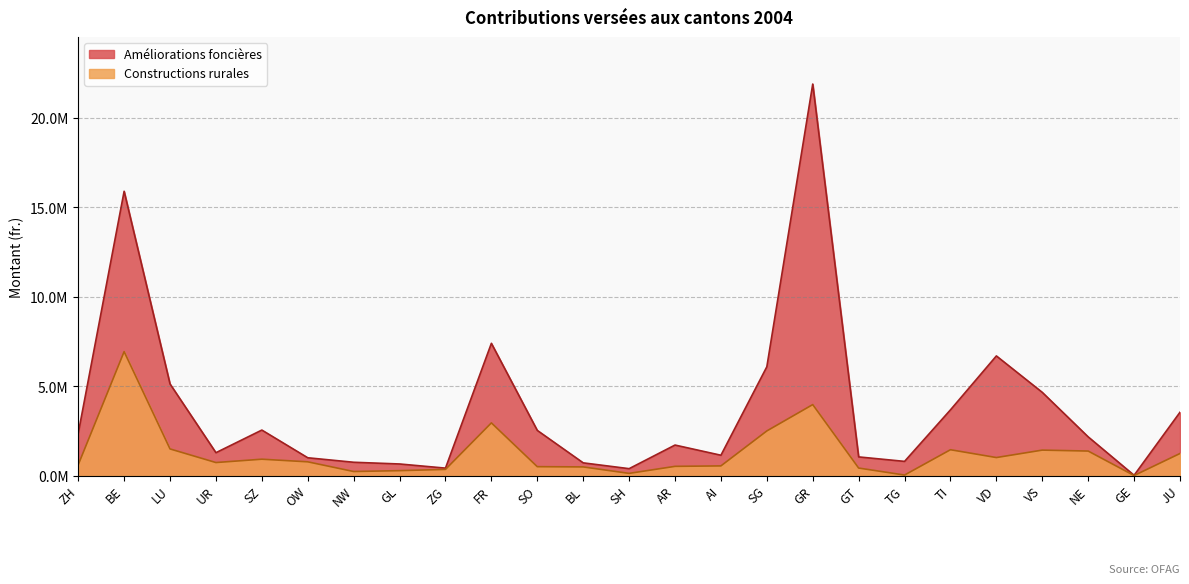

At how many categories does at least one series exceed 8694694?

2